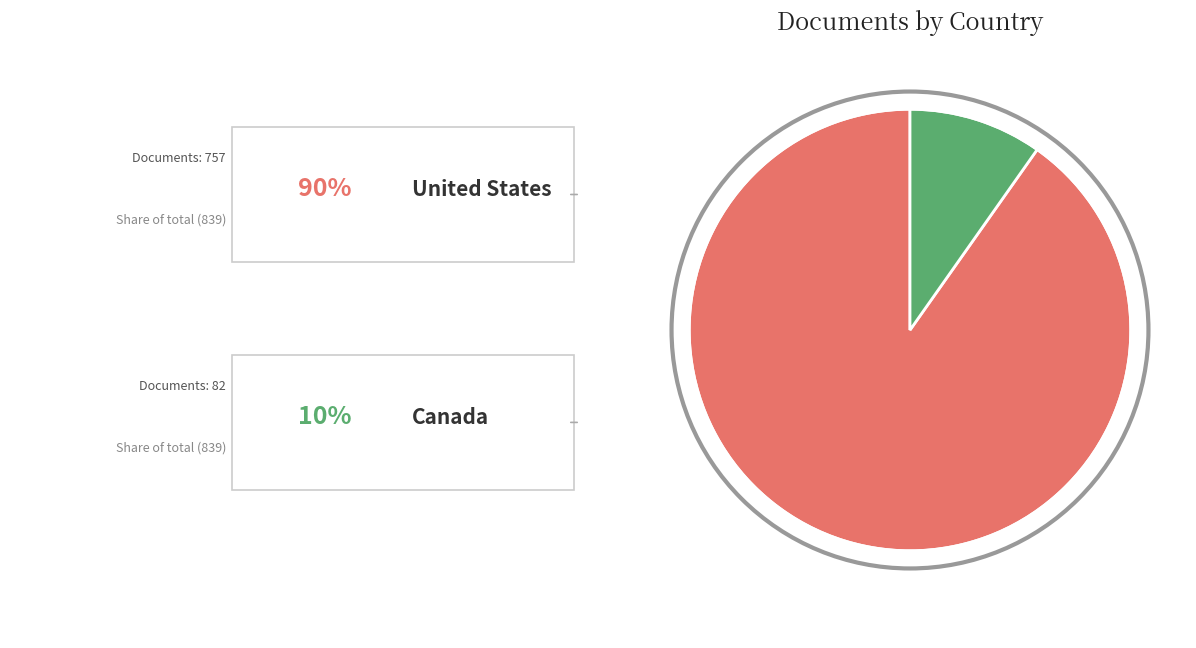

Is there any slice that represents more than half of the pie?

Yes